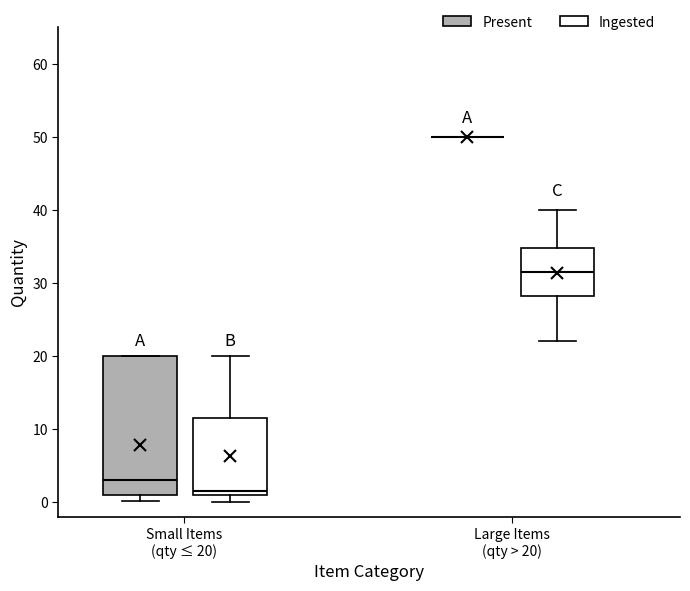

Reading left to right, transcribe this box plot: for each box, give where its median line is, the range the box spans, and where its two whiskers end, as read against the y-axis. The values are not printed on the chart, so give them approximately, as read against the axis.

Small Items (qty ≤ 20) (Present): median 3, box 1 to 20, whiskers 0 to 20
Small Items (qty ≤ 20) (Ingested): median 2, box 1 to 12, whiskers 0 to 20
Large Items (qty > 20) (Present): box collapsed to a line at 50, whiskers 50 to 50
Large Items (qty > 20) (Ingested): median 32, box 28 to 35, whiskers 22 to 40